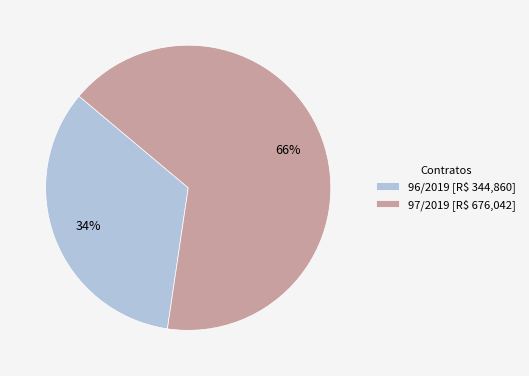

True or false: 96/2019 accounts for 34% of the total.

True